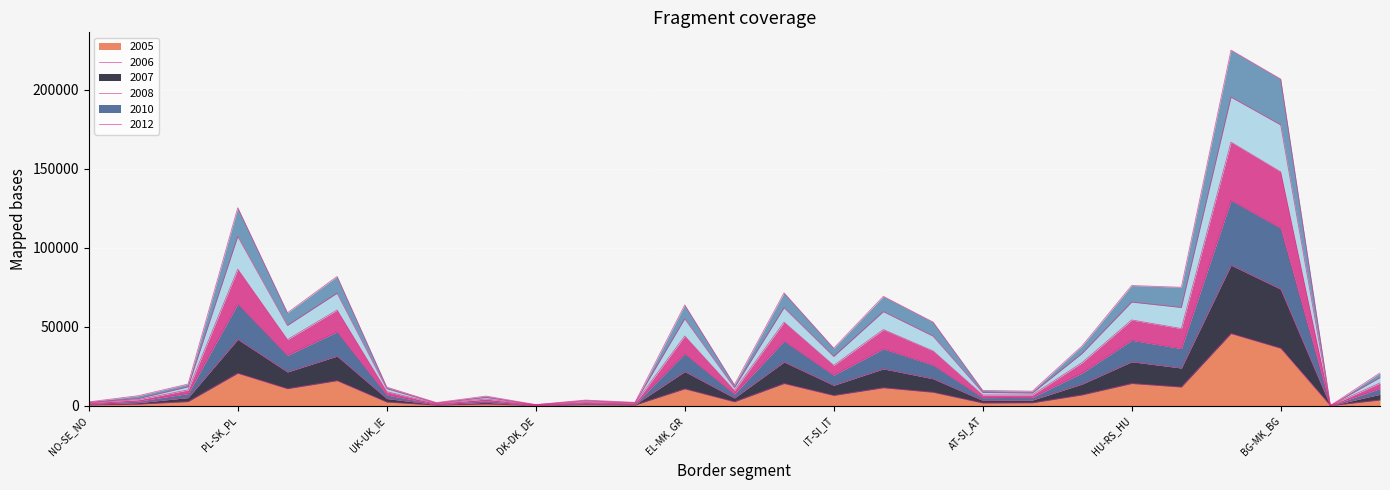

True or false: 2012 and 2006 intersect in this chart.

False